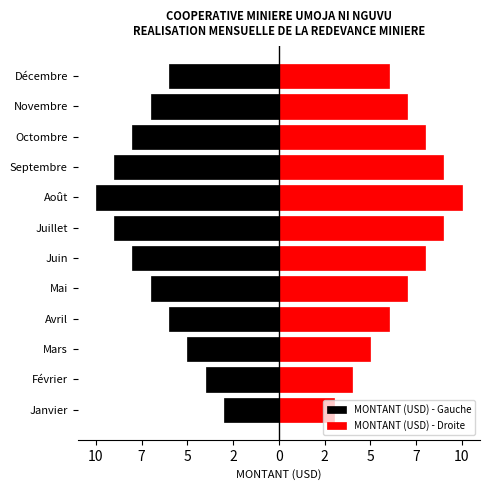

What are all the series names shown in the legend?

MONTANT (USD) - Gauche, MONTANT (USD) - Droite